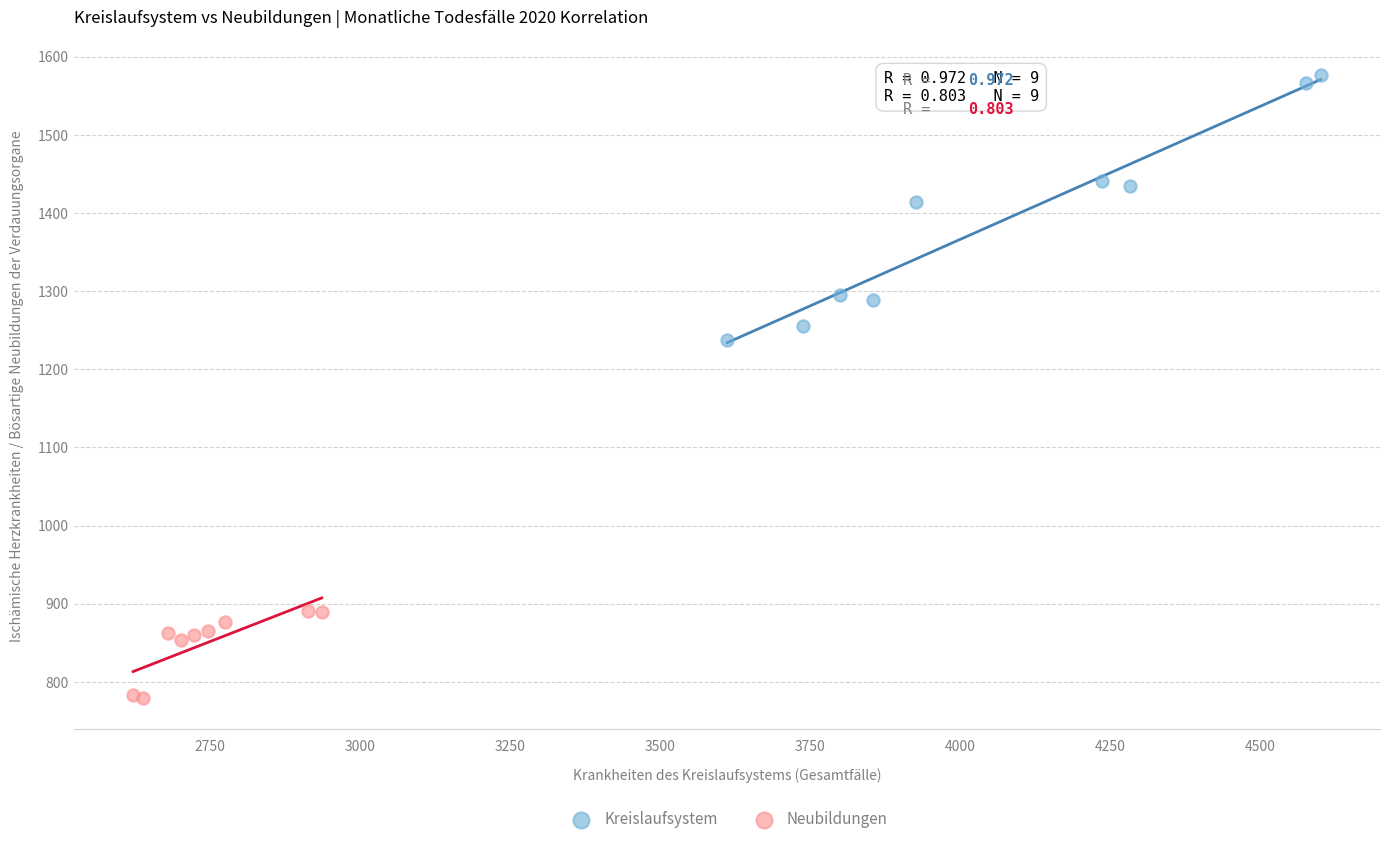

What are all the series names shown in the legend?

Kreislaufsystem, Neubildungen